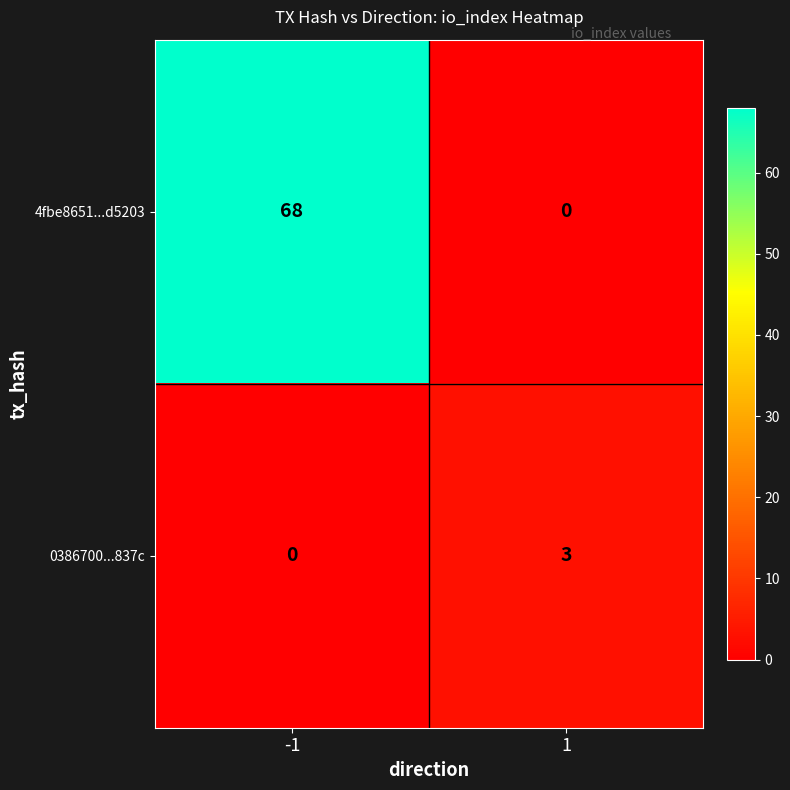

What is the highest value of the 0386700...837c series?

3